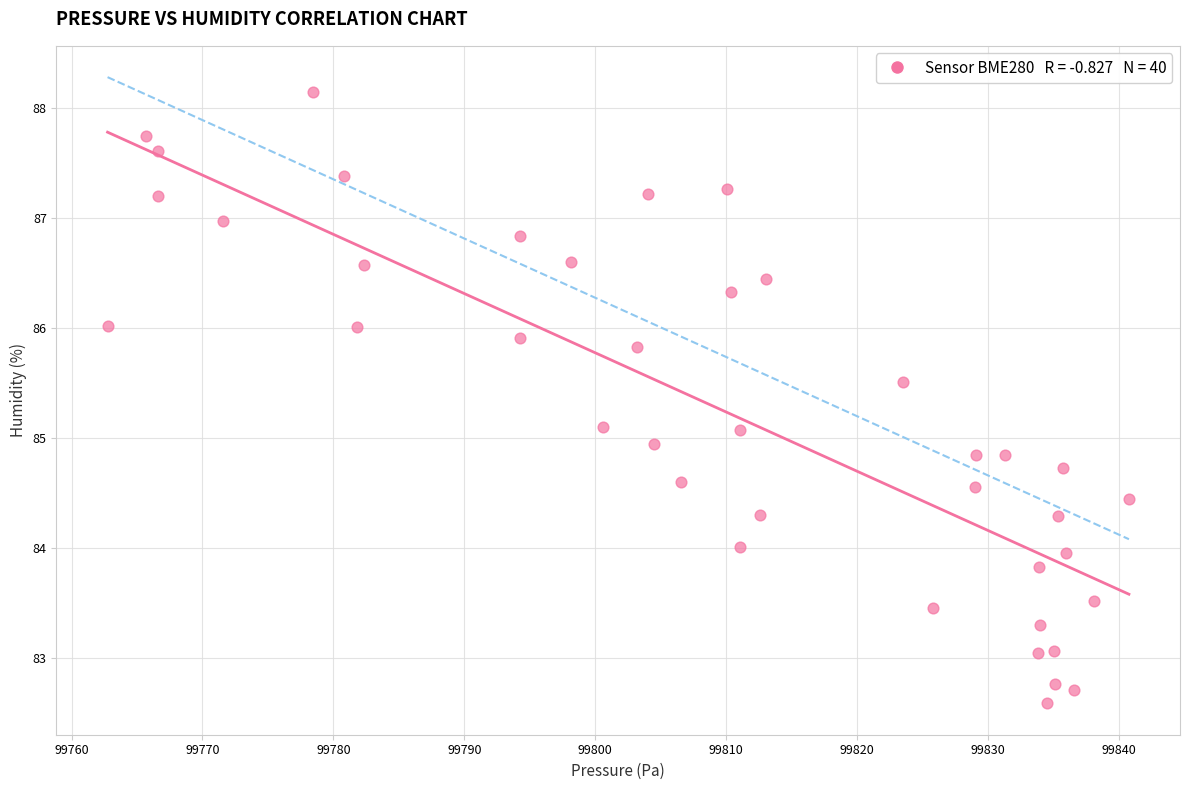

What is the range of Y values (max minus min)?

5.6